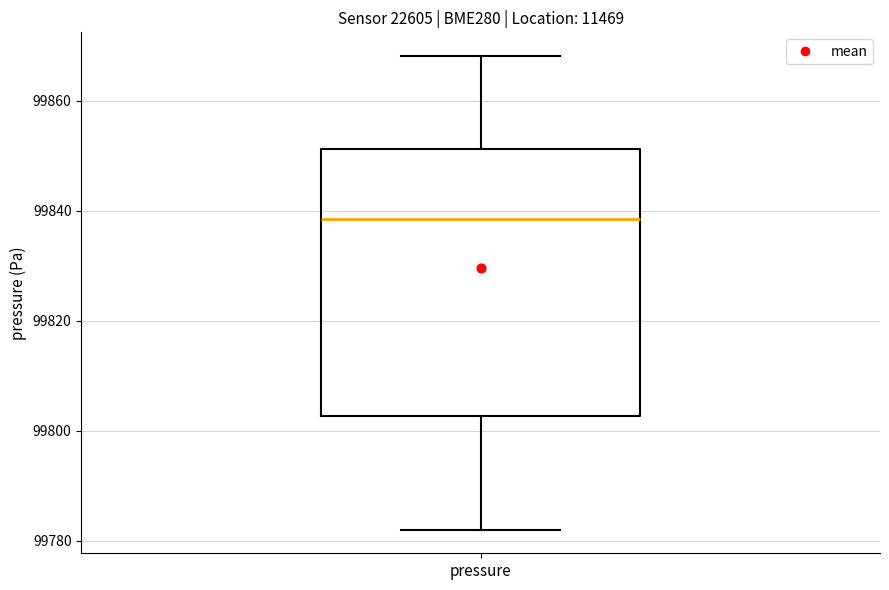

Read this box plot against the y-axis: the position of the median line, the range covered by the box, and the ends of both whiskers. The values are not printed on the chart, so give them approximately, as read against the axis.

median 99838, box 99802 to 99852, whiskers 99782 to 99868